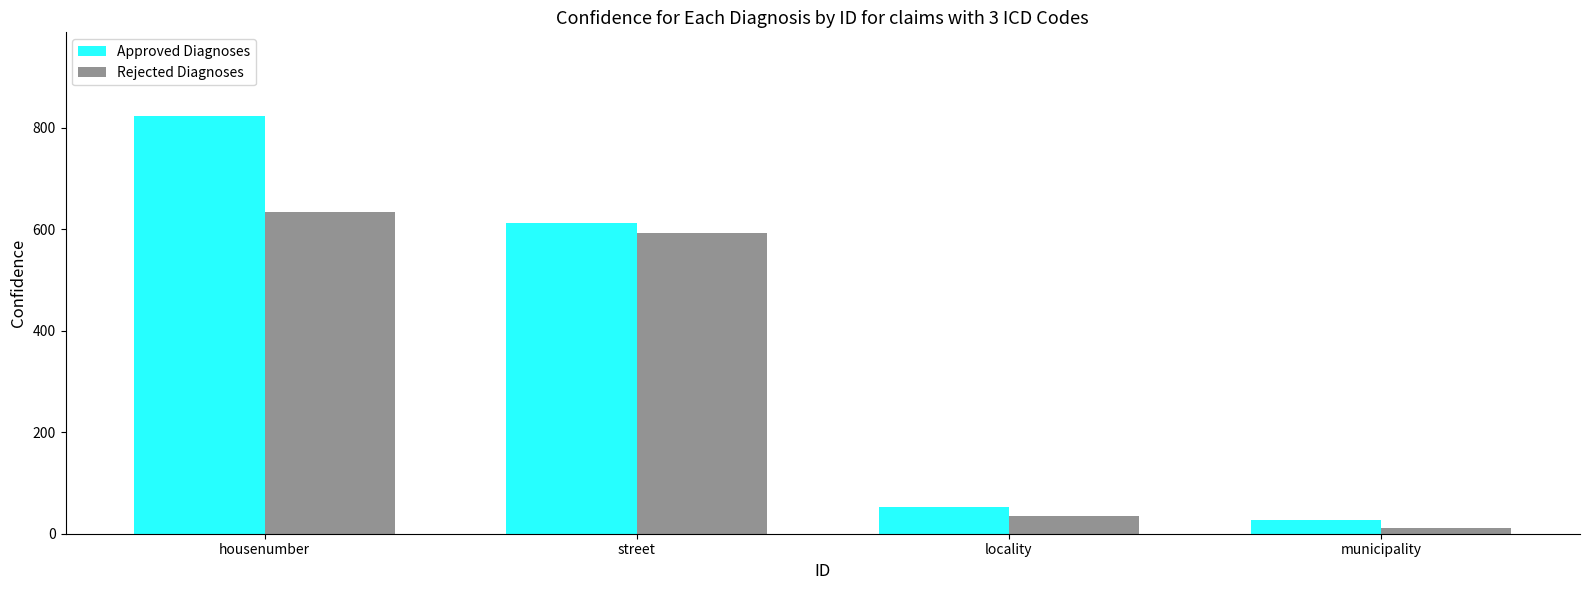

Between locality and municipality, which series saw the biggest shift?

Approved Diagnoses